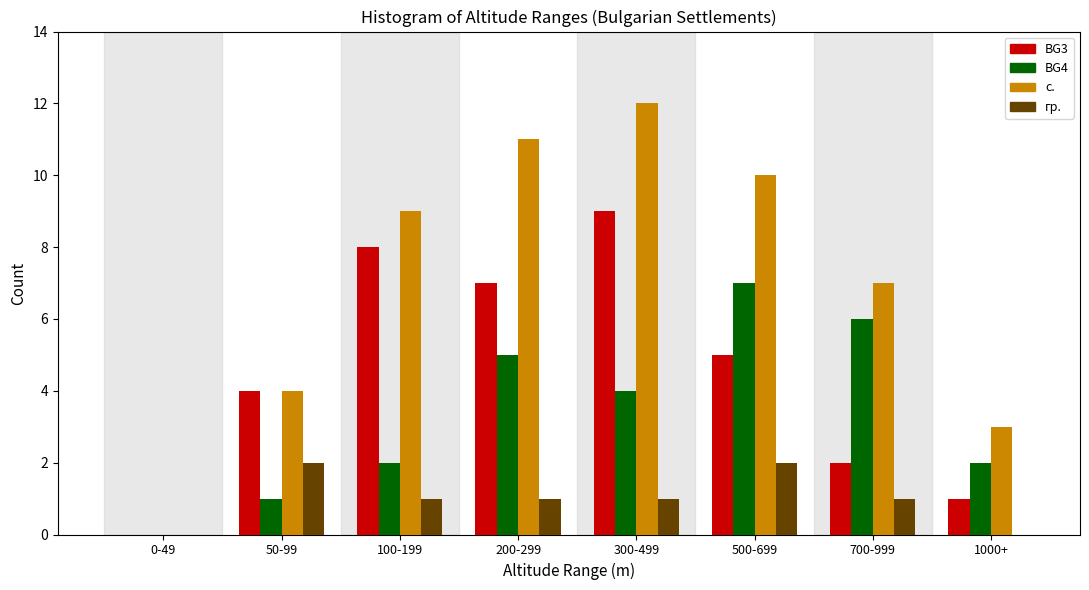

Which label corresponds to the largest value in the chart?

300-499